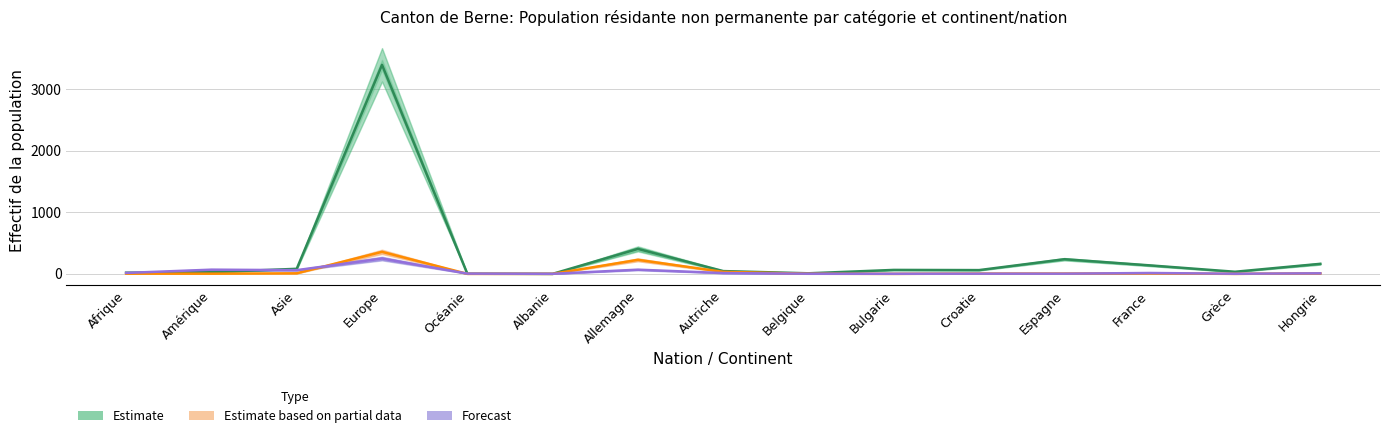

How many interior local peaks does the Musiciens/-ennes et artistes (Forecast) series have?

4